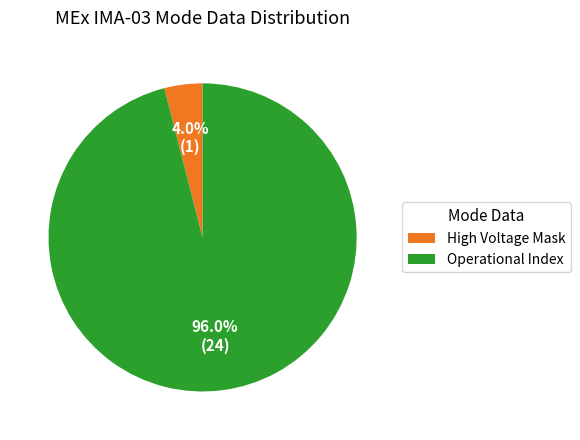

To the nearest percent, what portion does Operational Index represent?

96%